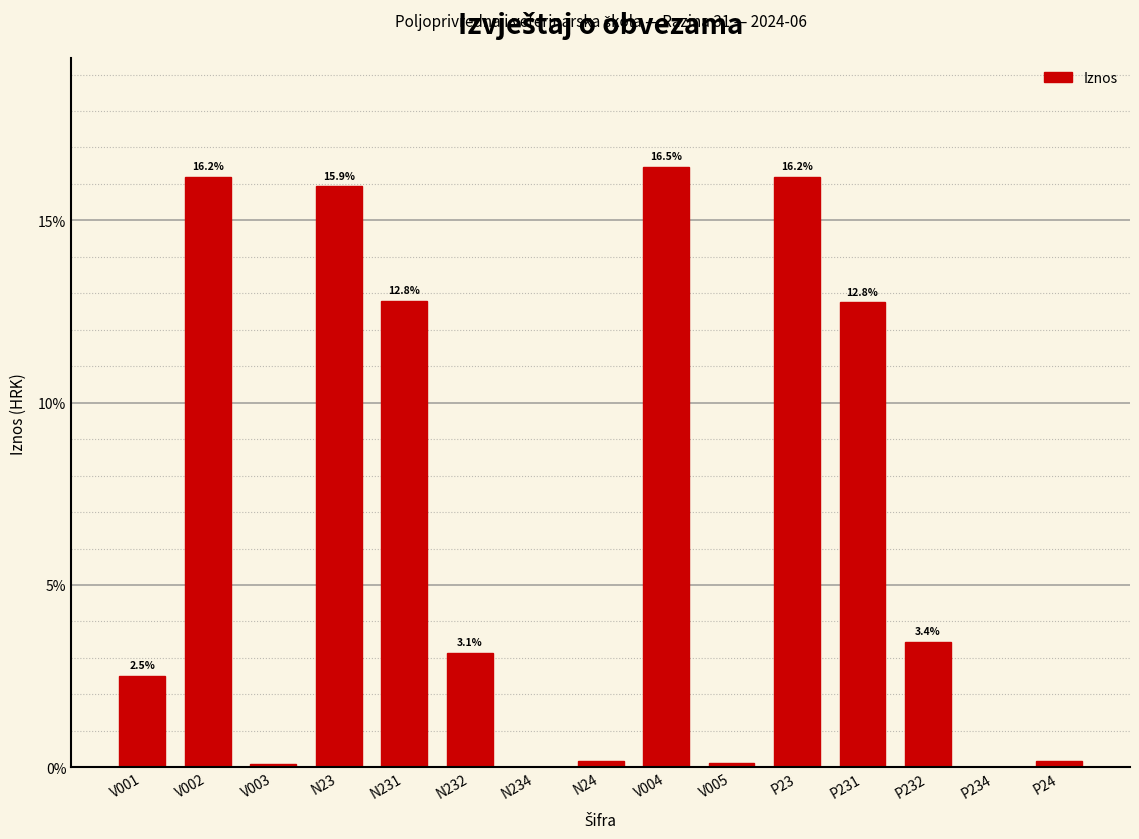

What is the maximum value shown in the chart?

16.5